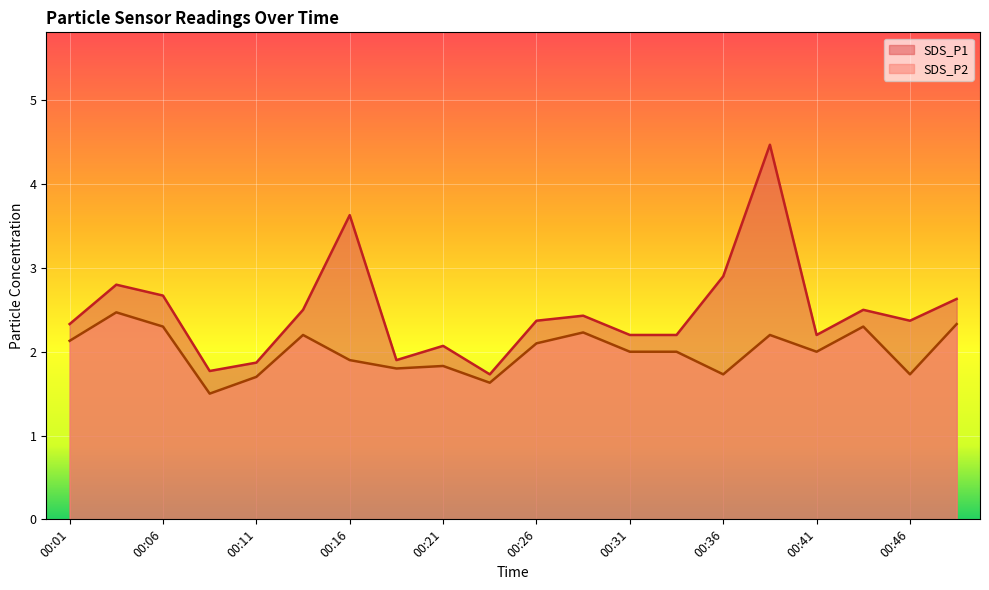

True or false: SDS_P2 and SDS_P1 intersect in this chart.

False